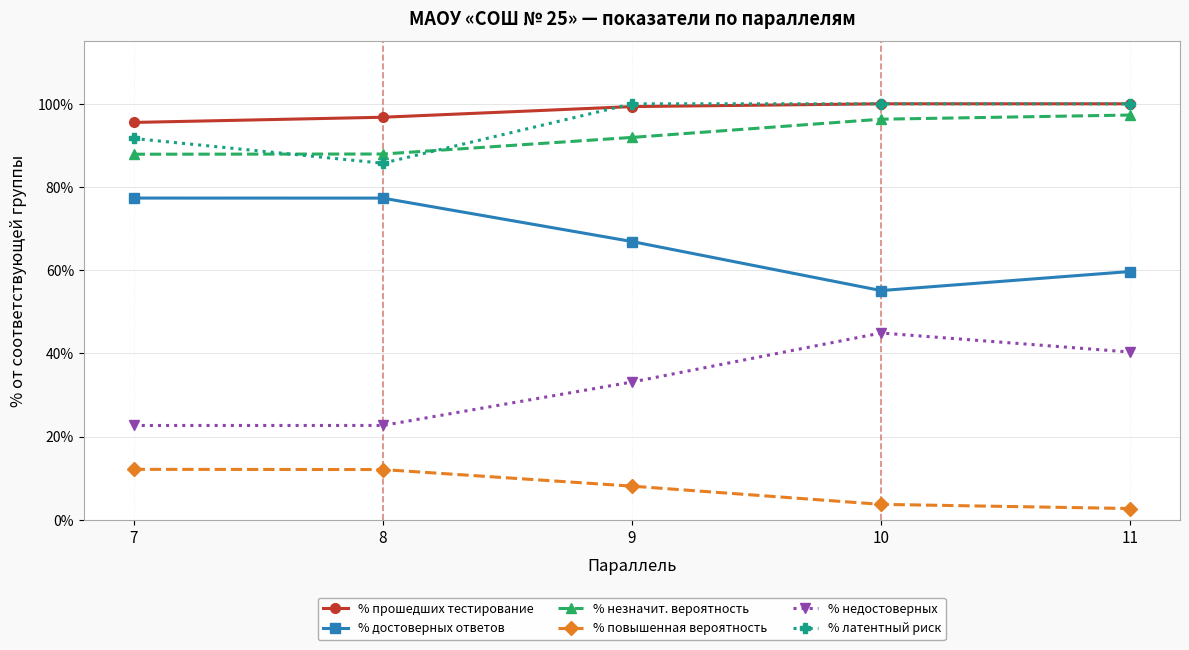

Reading left to right, transcribe all the data shown in this chart.

% прошедших тестирование: 7=95.5	8=96.8	9=99.3	10=100.0	11=100.0
% достоверных ответов: 7=77.3	8=77.3	9=66.9	10=55.1	11=59.7
% незначит. вероятность: 7=87.9	8=87.9	9=91.9	10=96.3	11=97.3
% повышенная вероятность: 7=12.1	8=12.1	9=8.1	10=3.7	11=2.7
% недостоверных: 7=22.7	8=22.7	9=33.1	10=44.9	11=40.3
% латентный риск: 7=91.7	8=85.7	9=100.0	10=100.0	11=100.0